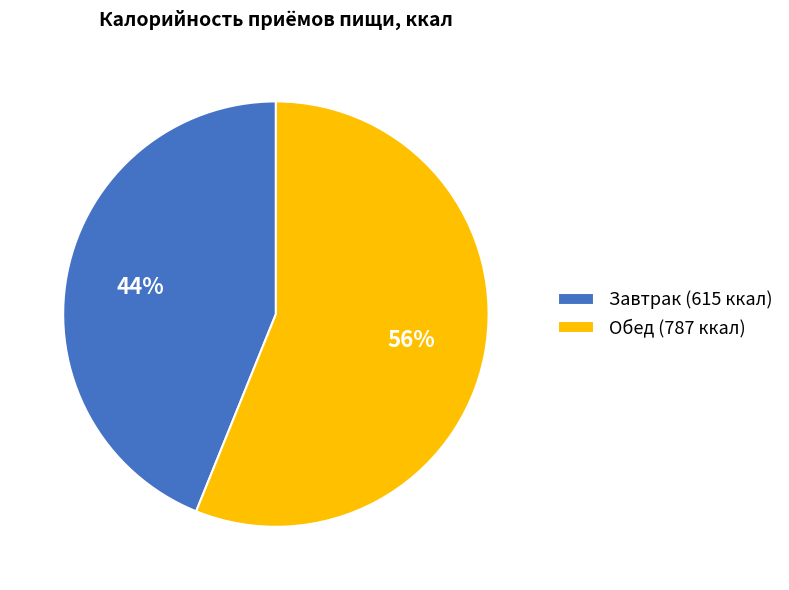

Between Завтрак and Обед, which is larger?

Обед